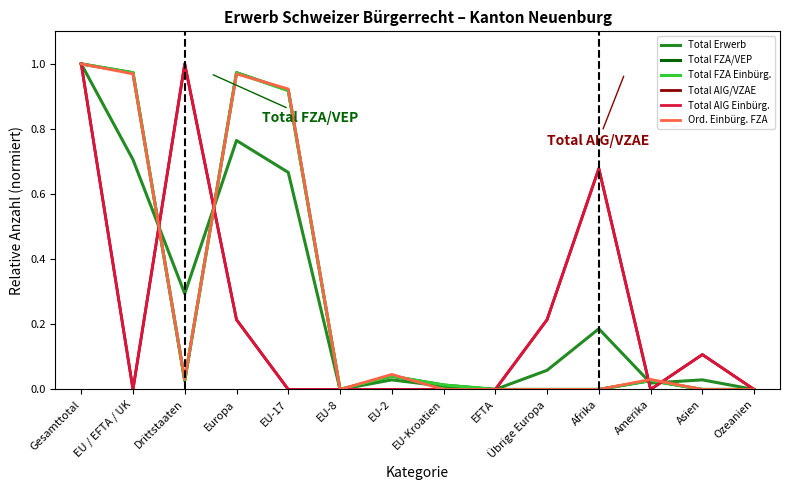

Where is the first local maximum for Total FZA/VEP?

Europa